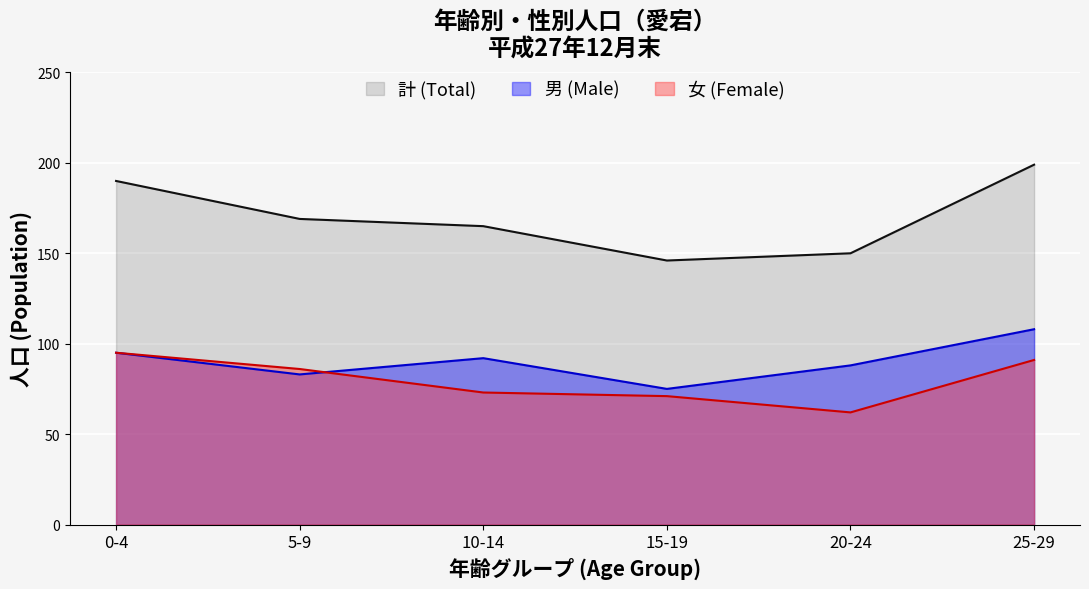

What value does the 男 (Male) series have at 5-9, to the nearest 10?

80